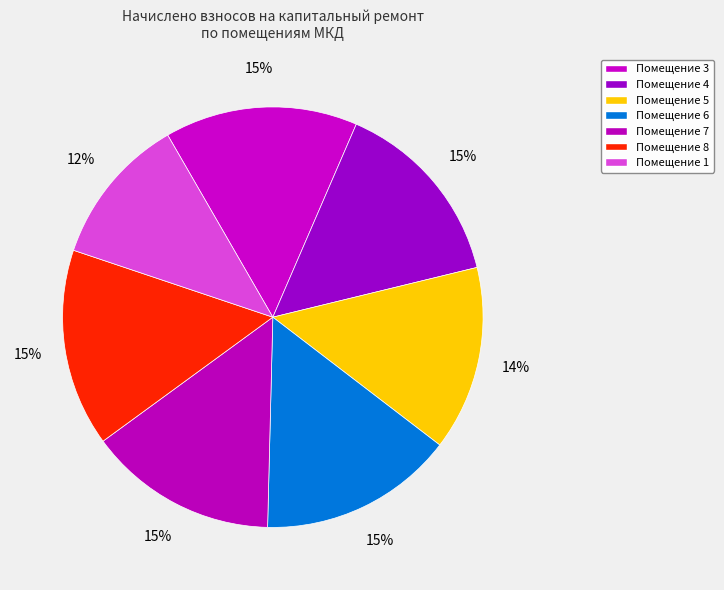

How many segments does this pie chart have?

7